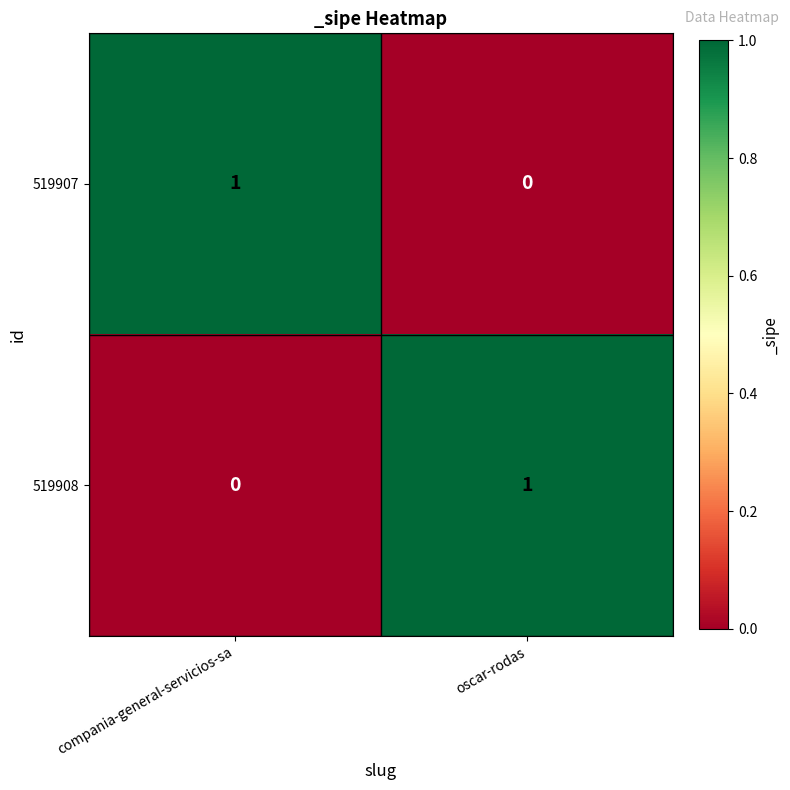

At how many categories does at least one series exceed 0?

2